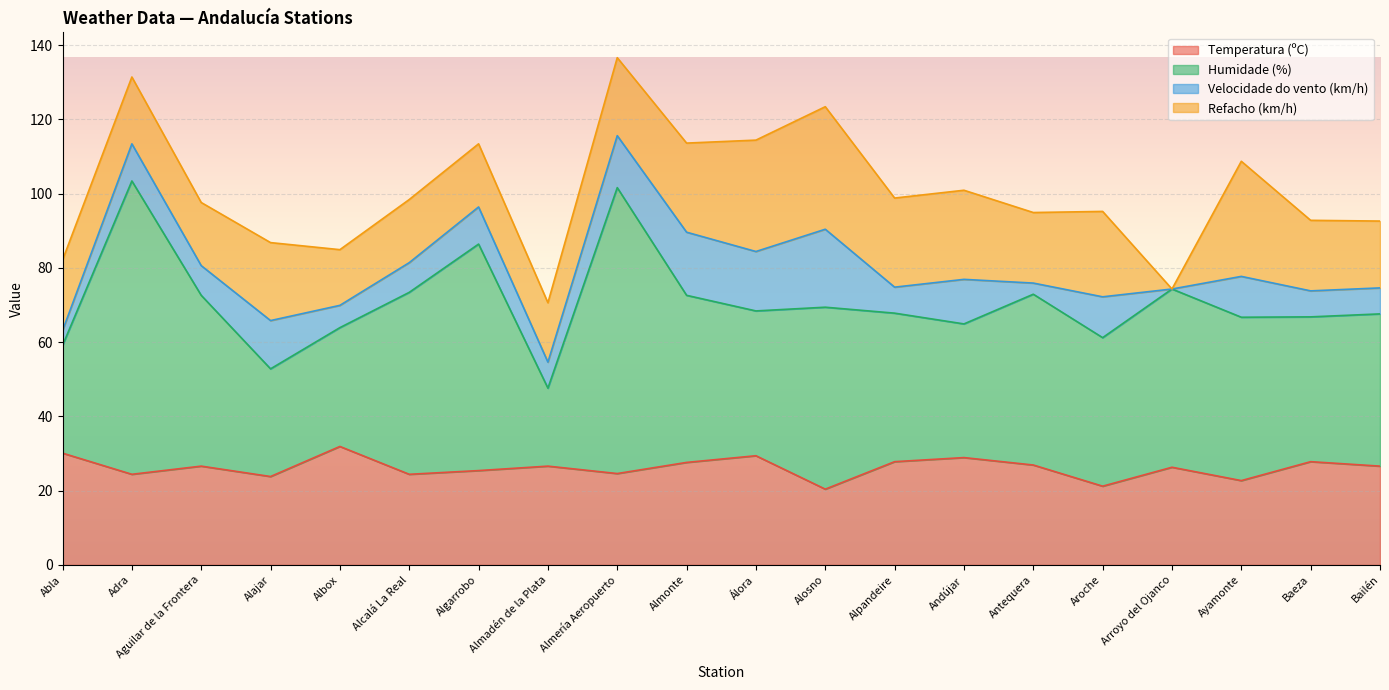

The Temperatura (ºC) series shows 30.0 at Alosno. True or false?

False